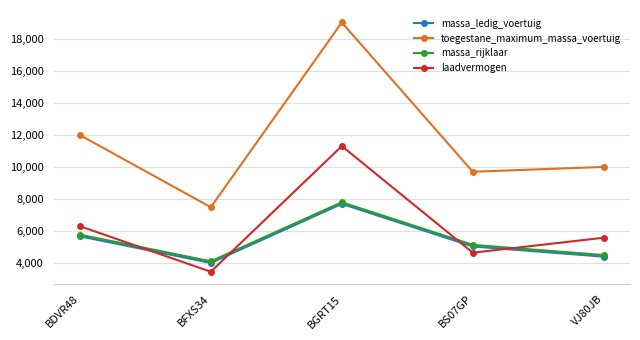

Read the toegestane_maximum_massa_voertuig value at BS07GP, to the nearest 100.

9700